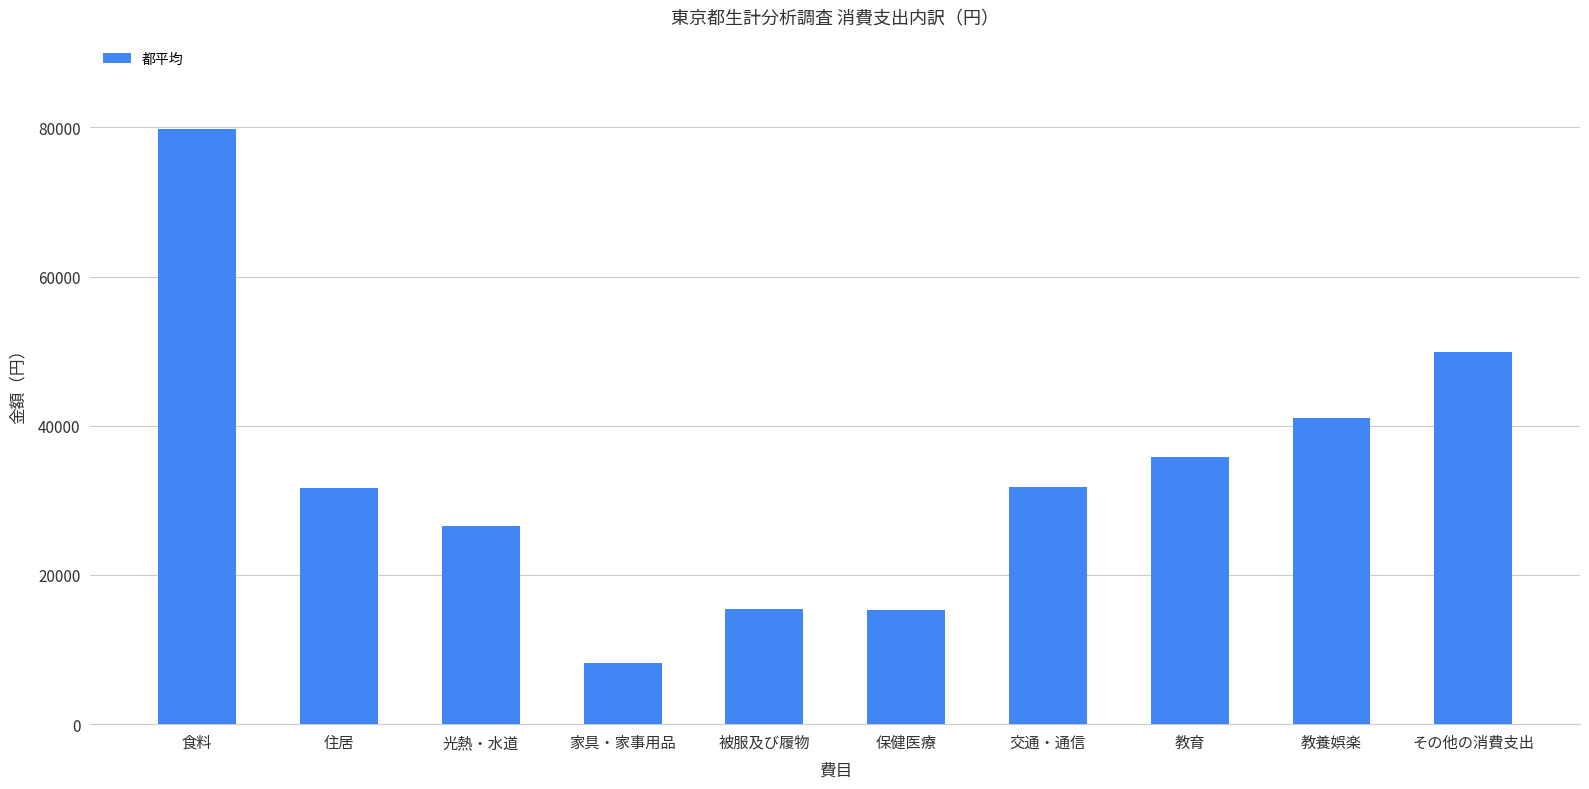

What is the difference between the values at 交通・通信 and 被服及び履物?

16304